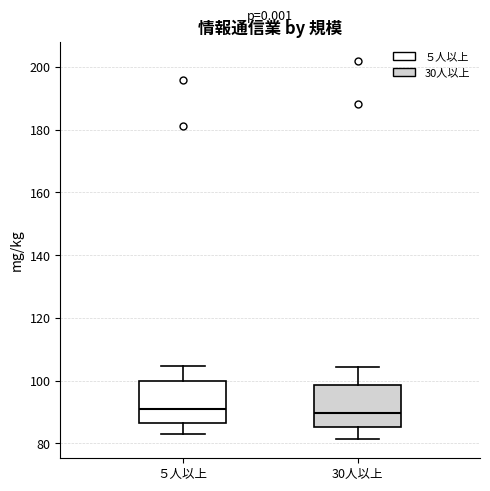

Reading left to right, transcribe this box plot: for each box, give where its median line is, the range the box spans, and where its two whiskers end, as read against the y-axis. The values are not printed on the chart, so give them approximately, as read against the axis.

５人以上: median 90, box 86 to 100, whiskers 84 to 104
30人以上: median 90, box 86 to 98, whiskers 82 to 104